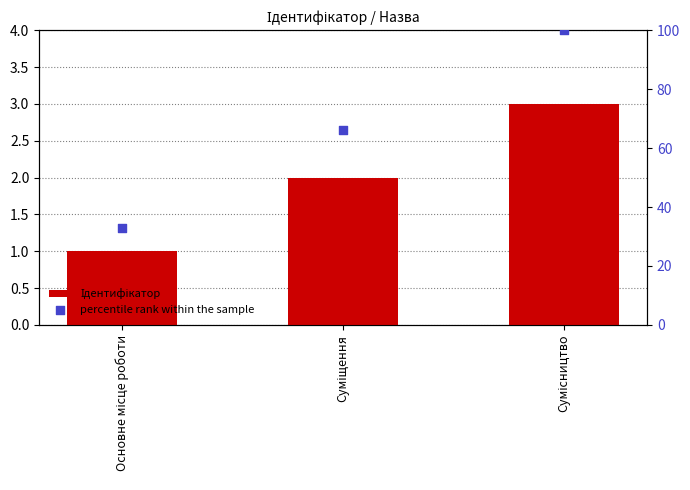

Which series contains the lowest Y value?

Ідентифікатор